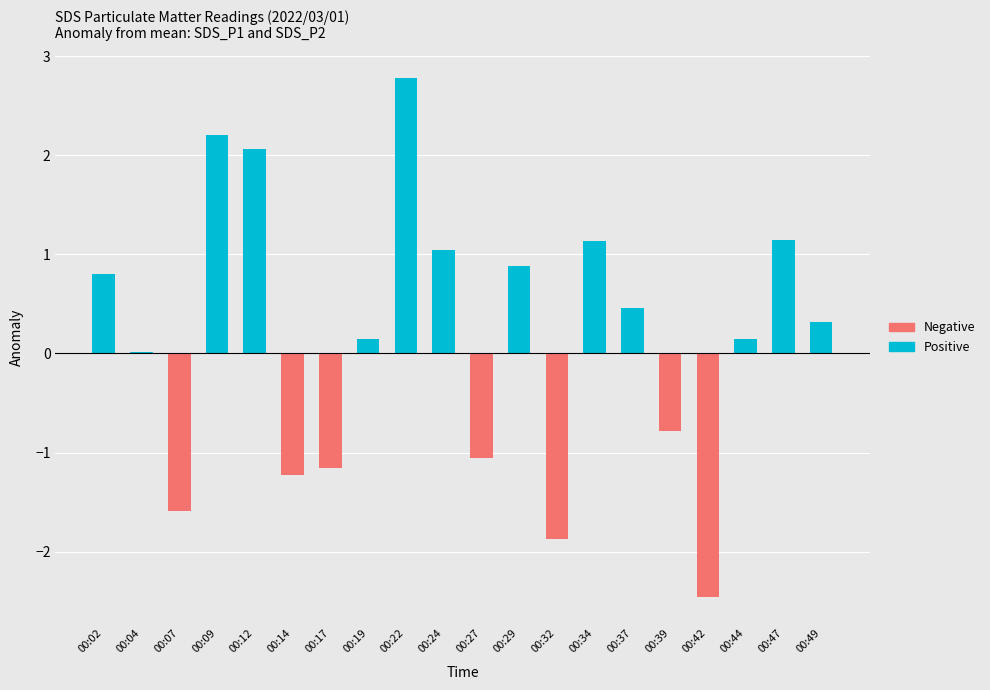

Reading left to right, list all the values displayed in this chart.

Positive: 00:02=0.8	00:04=0.0	00:07=0.0	00:09=2.2	00:12=2.1	00:14=0.0	00:17=0.0	00:19=0.1	00:22=2.8	00:24=1.0	00:27=0.0	00:29=0.9	00:32=0.0	00:34=1.1	00:37=0.5	00:39=0.0	00:42=0.0	00:44=0.1	00:47=1.1	00:49=0.3
Negative: 00:02=0.0	00:04=0.0	00:07=-1.6	00:09=0.0	00:12=0.0	00:14=-1.2	00:17=-1.2	00:19=0.0	00:22=0.0	00:24=0.0	00:27=-1.1	00:29=0.0	00:32=-1.9	00:34=0.0	00:37=0.0	00:39=-0.8	00:42=-2.5	00:44=0.0	00:47=0.0	00:49=0.0